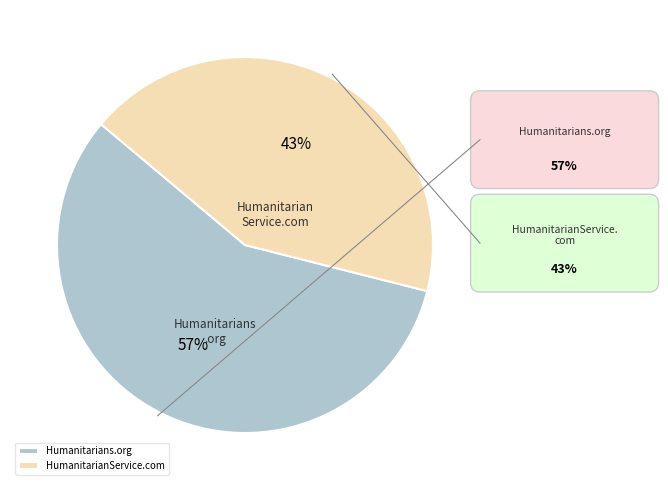

The HumanitarianService.com slice represents 37% of the pie. True or false?

False